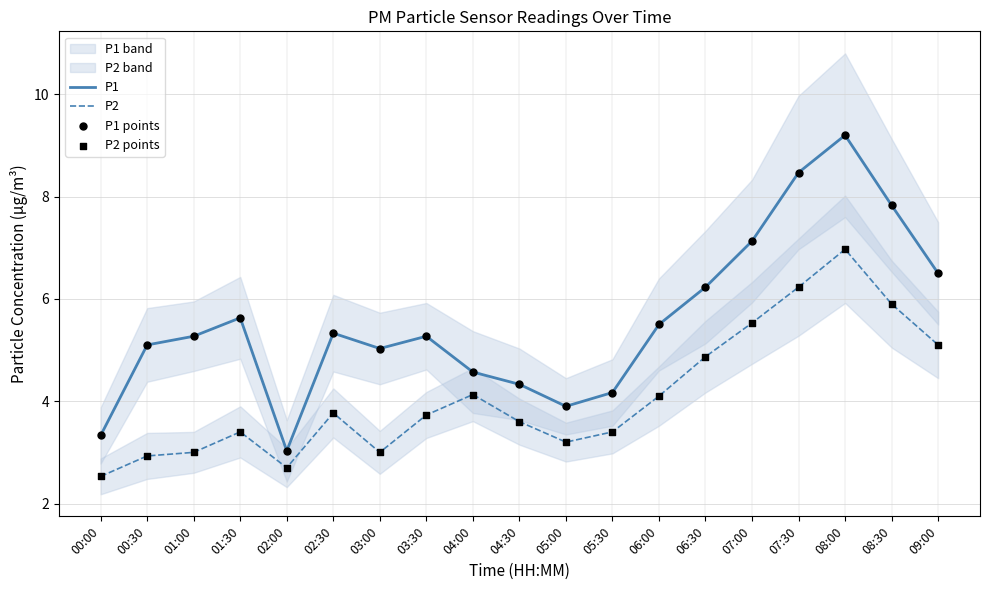

Which series has the largest total across all categories?

P1